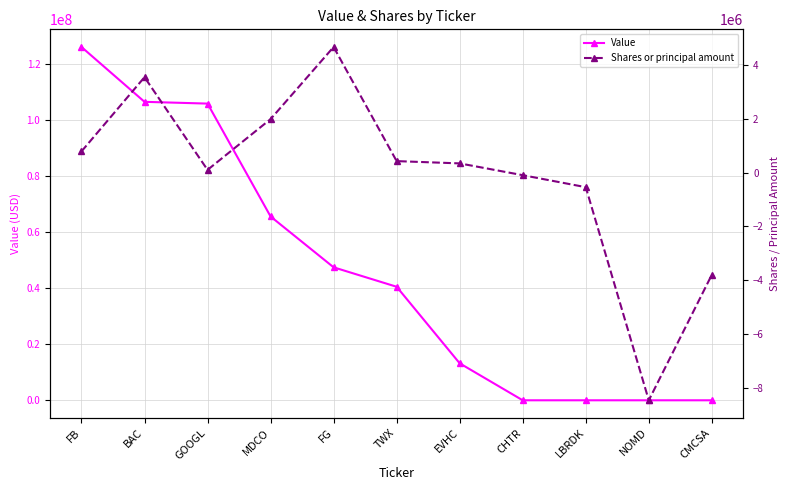

Rank the series at BAC from lowest to highest value.

Shares or principal amount, Value